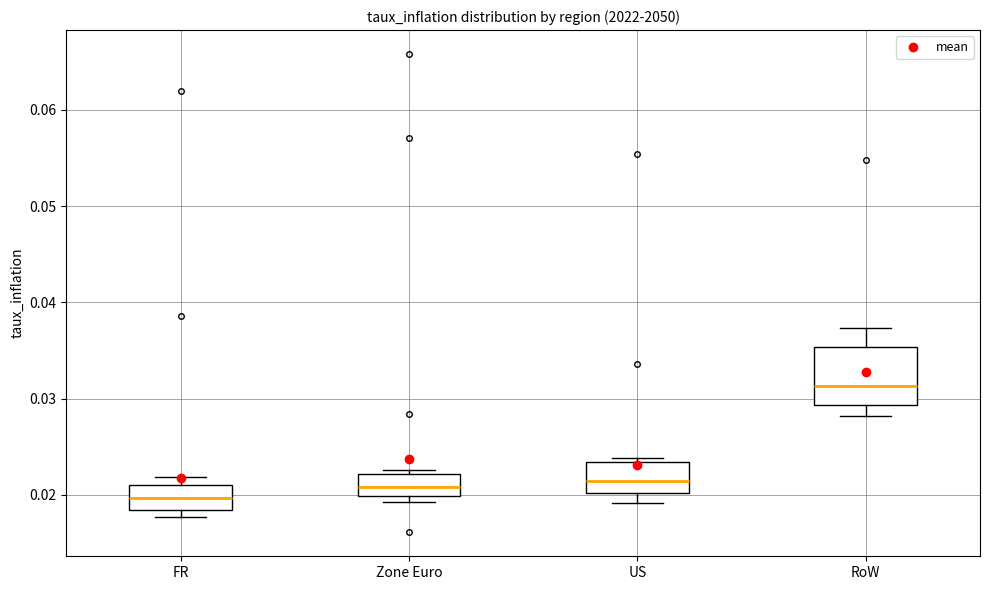

Reading left to right, read every box against the y-axis: the position of its median line, the range the box covers, and the ends of its whiskers. The values are not printed on the chart, so give them approximately, as read against the axis.

FR: median 0.020, box 0.018 to 0.021, whiskers 0.018 (just below the box's lower edge) to 0.022
Zone Euro: median 0.021, box 0.020 to 0.022, whiskers 0.019 to 0.023
US: median 0.021, box 0.020 to 0.023, whiskers 0.019 to 0.024
RoW: median 0.031, box 0.029 to 0.035, whiskers 0.028 to 0.037